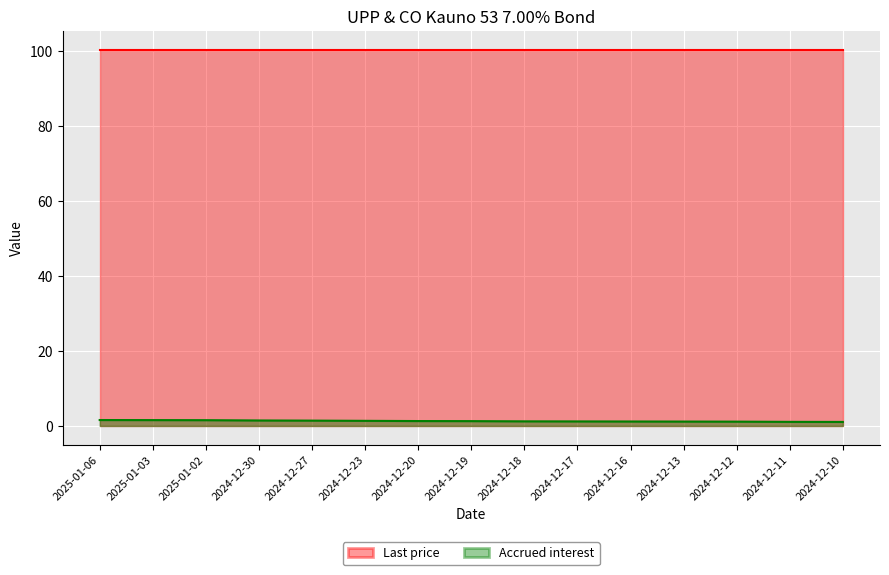

Rank the categories by value from highest to lowest.

2025-01-06, 2025-01-03, 2025-01-02, 2024-12-30, 2024-12-27, 2024-12-23, 2024-12-20, 2024-12-19, 2024-12-18, 2024-12-17, 2024-12-16, 2024-12-13, 2024-12-12, 2024-12-11, 2024-12-10